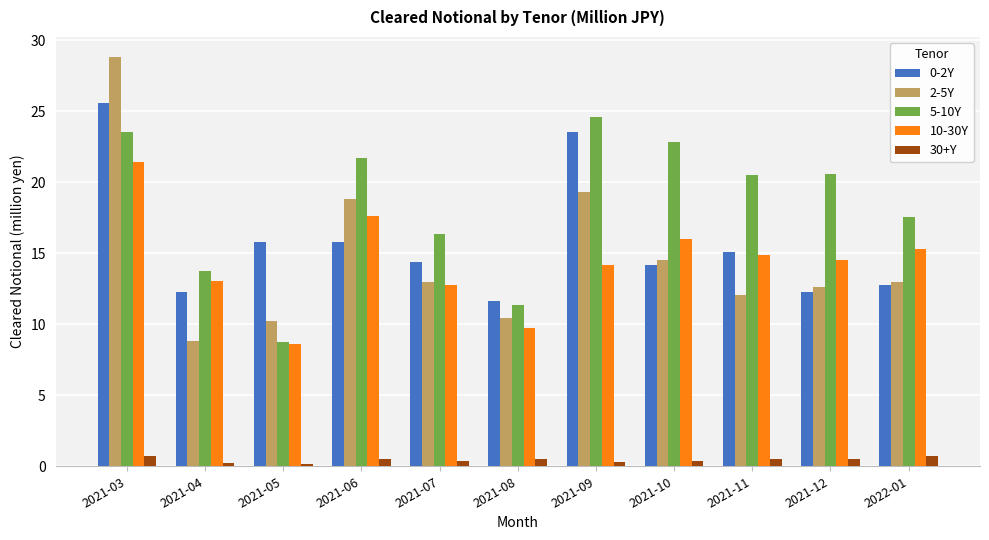

Is the value of 0-2Y at 2021-04 greater than the value of 30+Y at 2021-09?

Yes